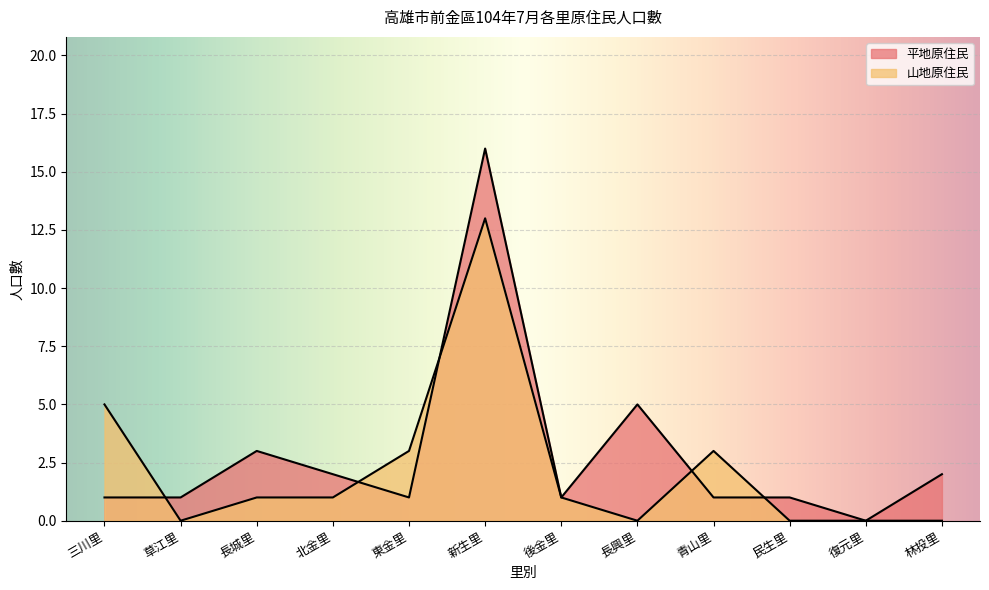

True or false: 平地原住民 has more than 2 interior local peaks.

True